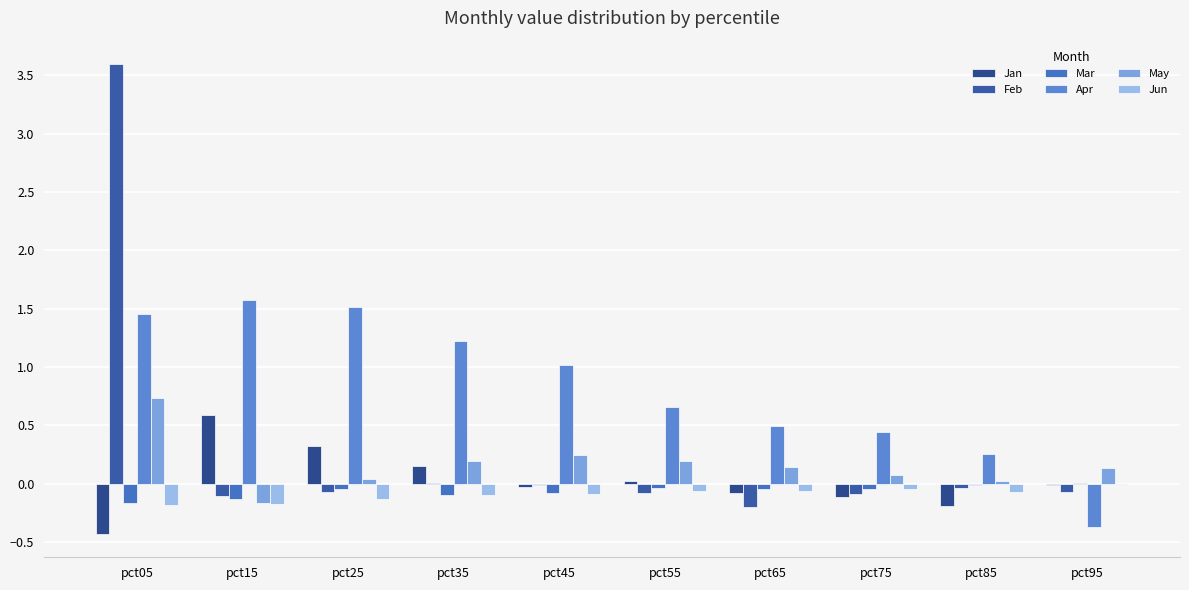

Are the bars grouped side by side (vs. stacked)?

Yes